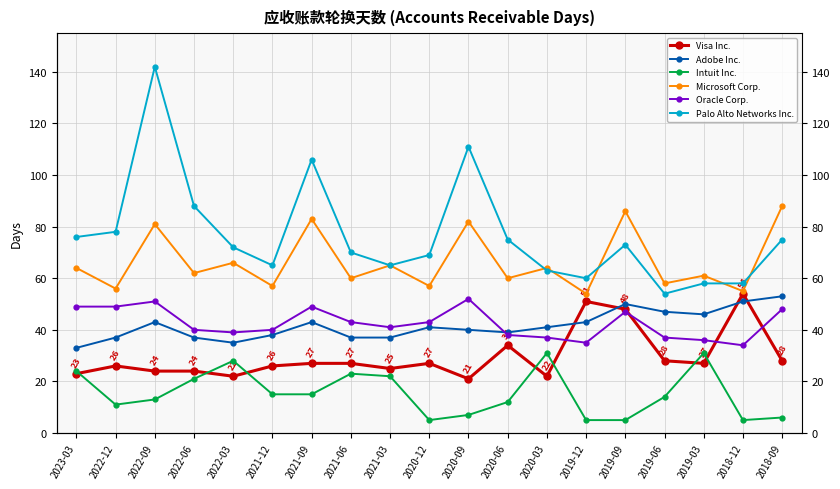

True or false: Adobe Inc. has a value of 43 at 2021-09.

True